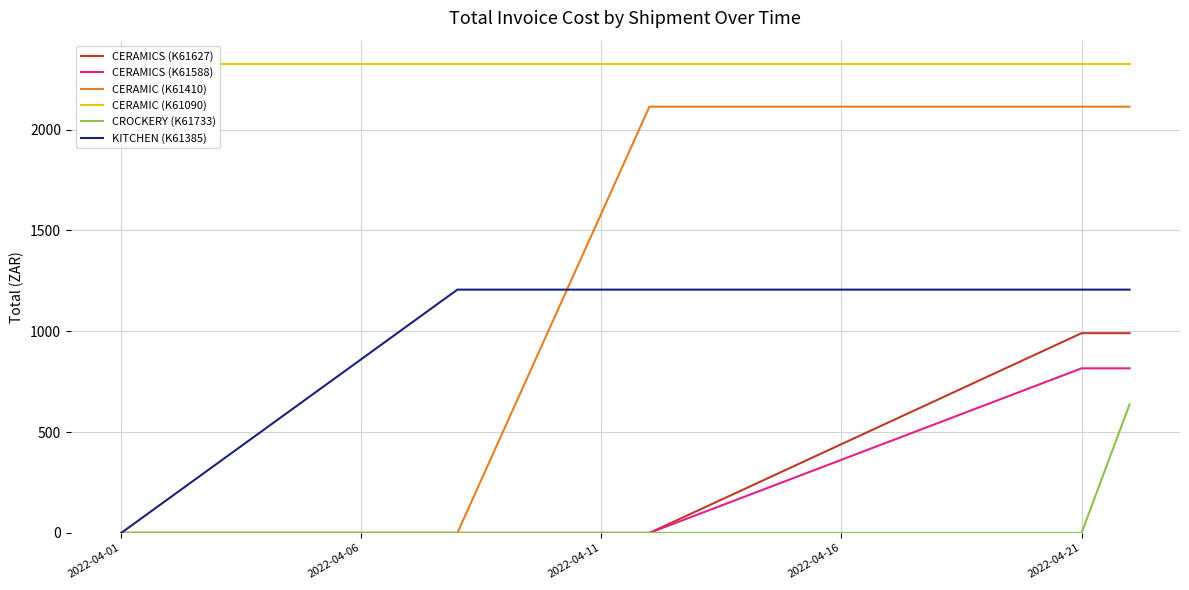

At which label is CERAMICS (K61588) closest to 408?

2022-04-01